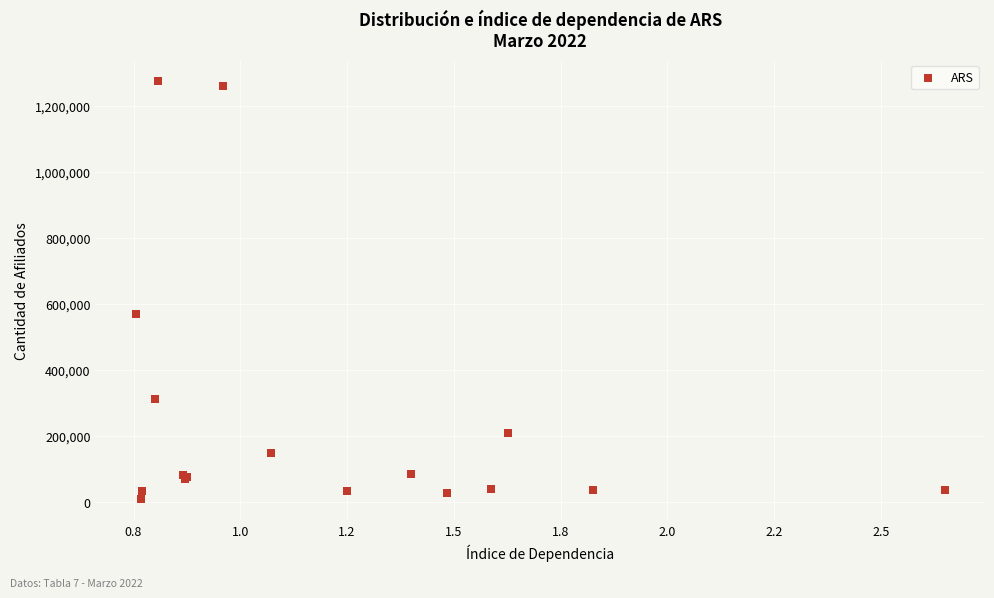

What Y value in the scatter plot is closest to 641474?

570296